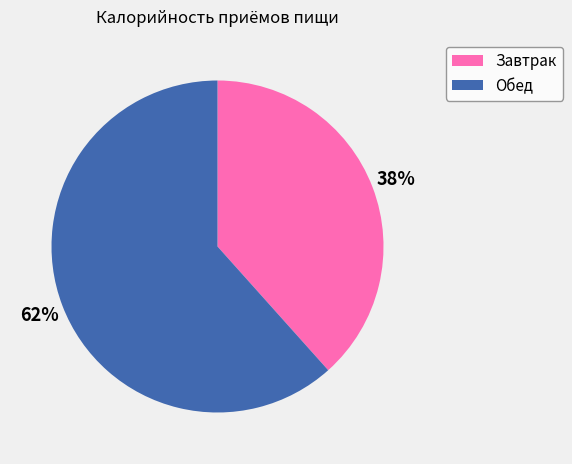

Which slice is the largest?

Обед